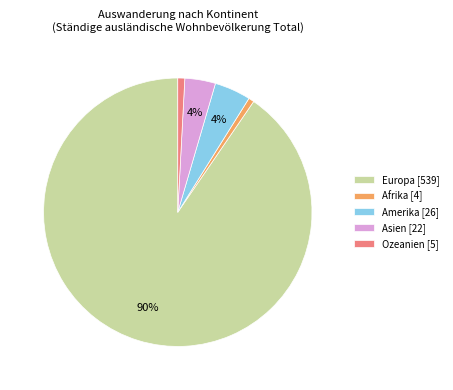

How many slices are in this pie chart?

5